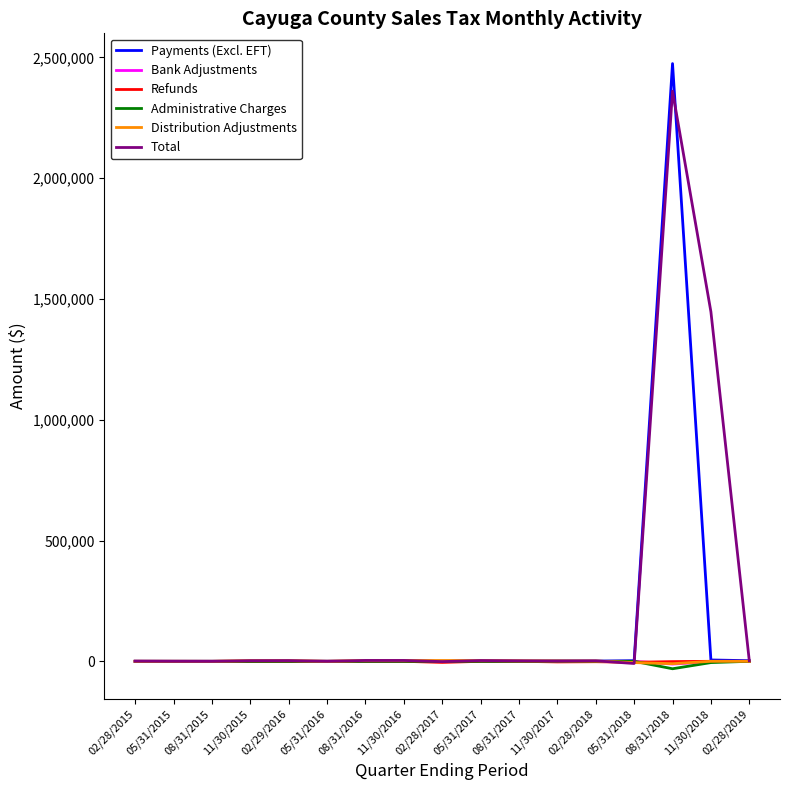

Where is Administrative Charges nearest to the value -15395?

11/30/2018